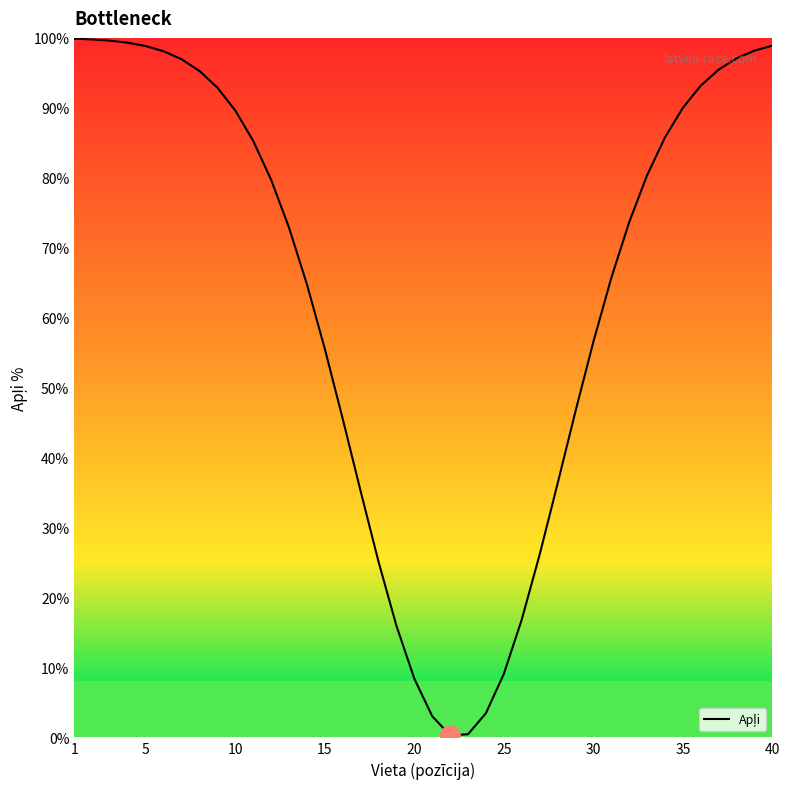

What is the minimum value shown in the chart?

0.3